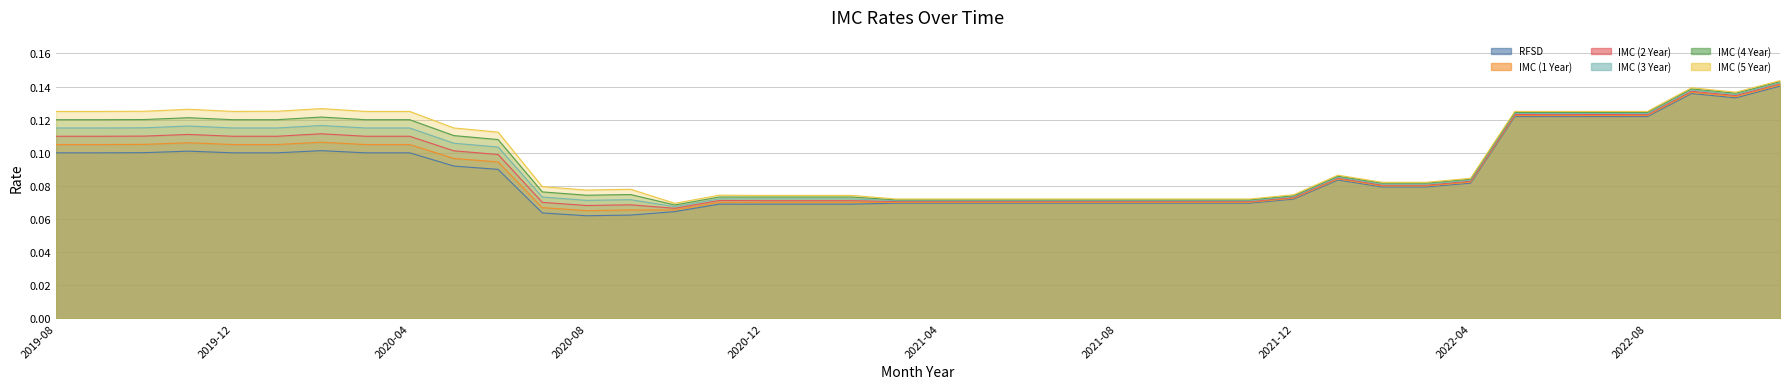

What is the total value across all series at 2019-08?

0.7